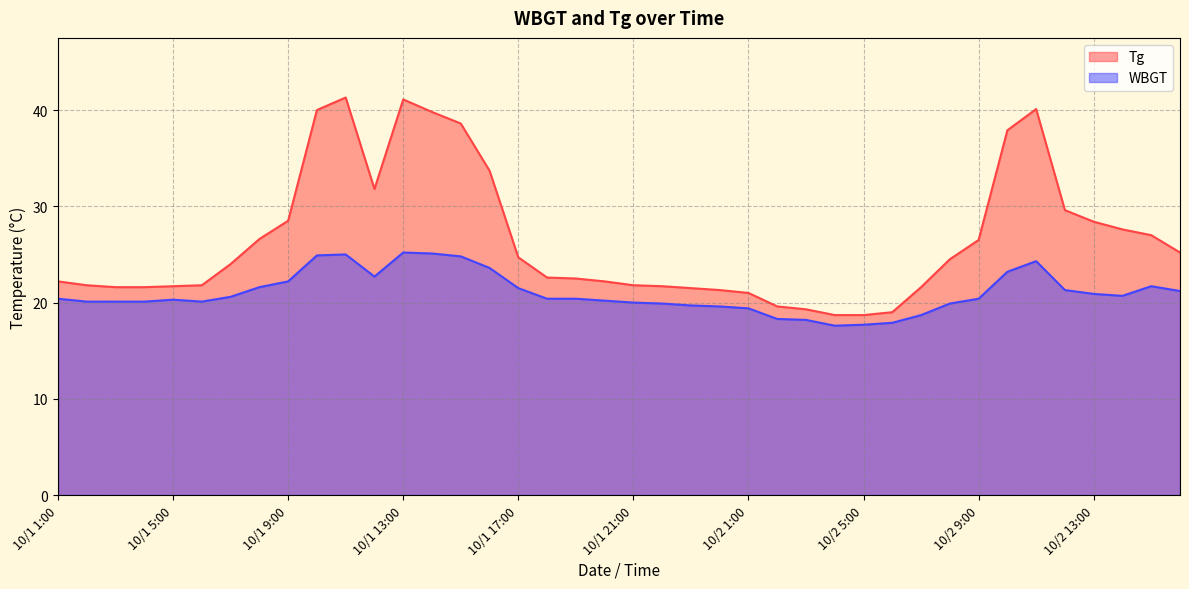

The value of WBGT at 10/1 8:00 is 21.6. True or false?

True